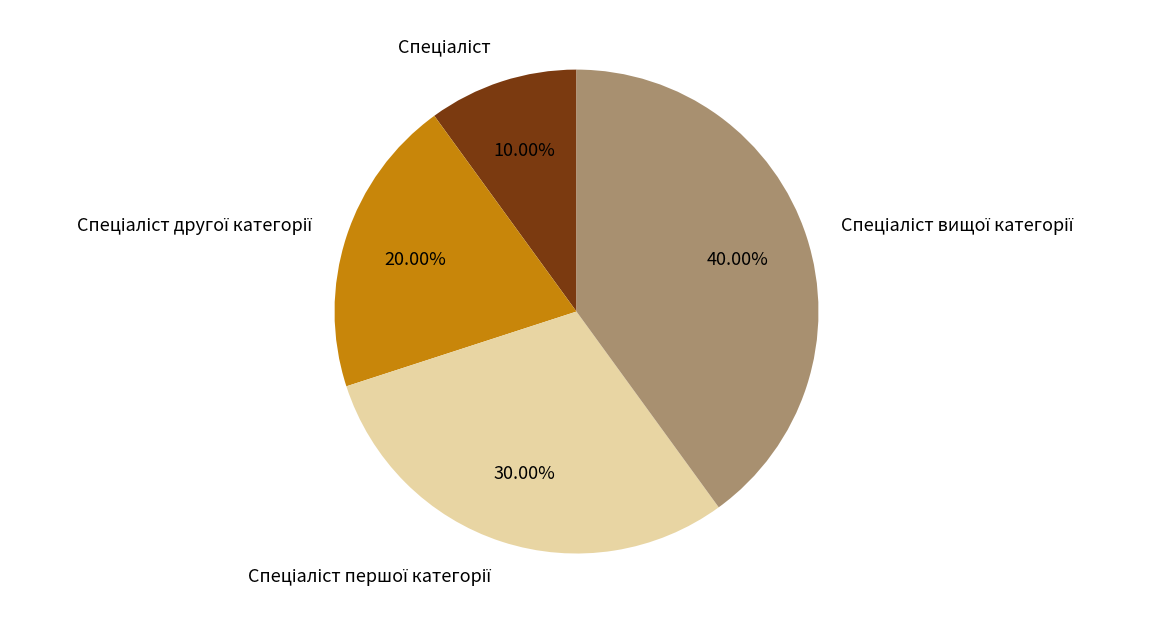

Does any single category account for the majority?

No